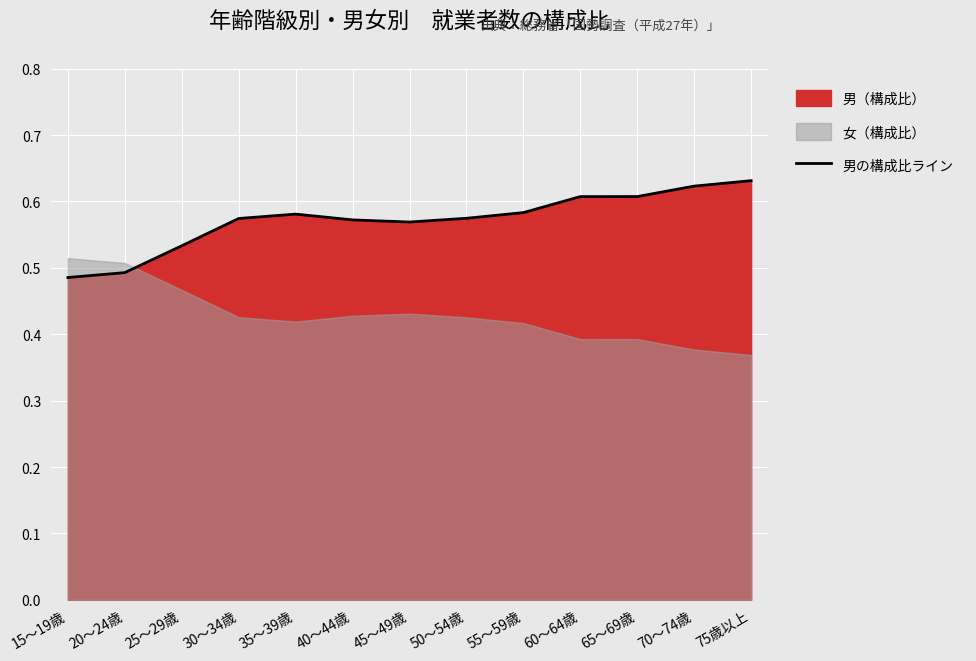

Which category has the lowest value across all series?

15～19歳